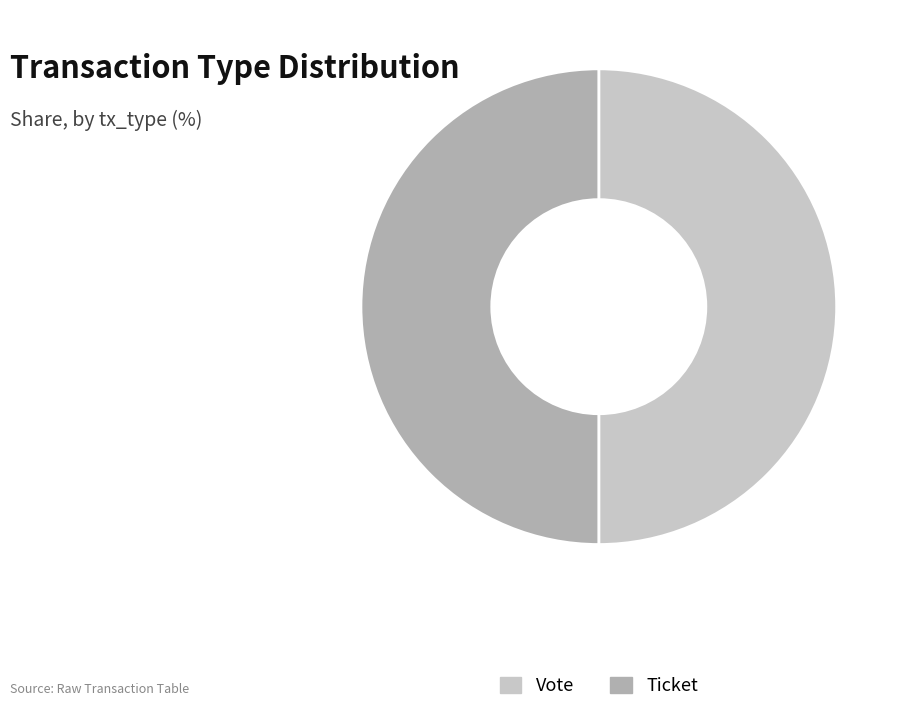

Count the number of slices in the pie.

2